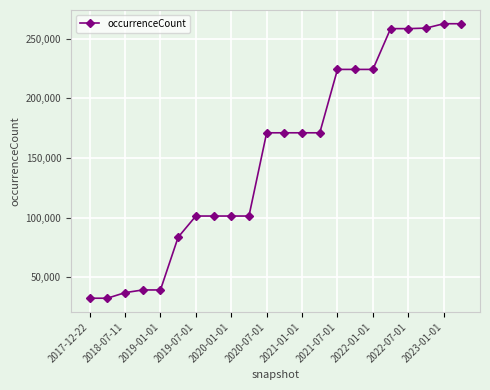

What is the maximum value shown in the chart?

262503